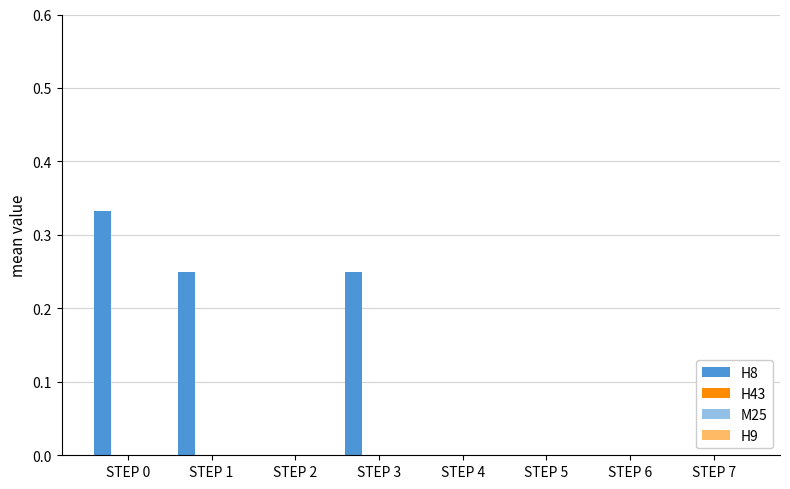

How many distinct data groups are displayed?

1